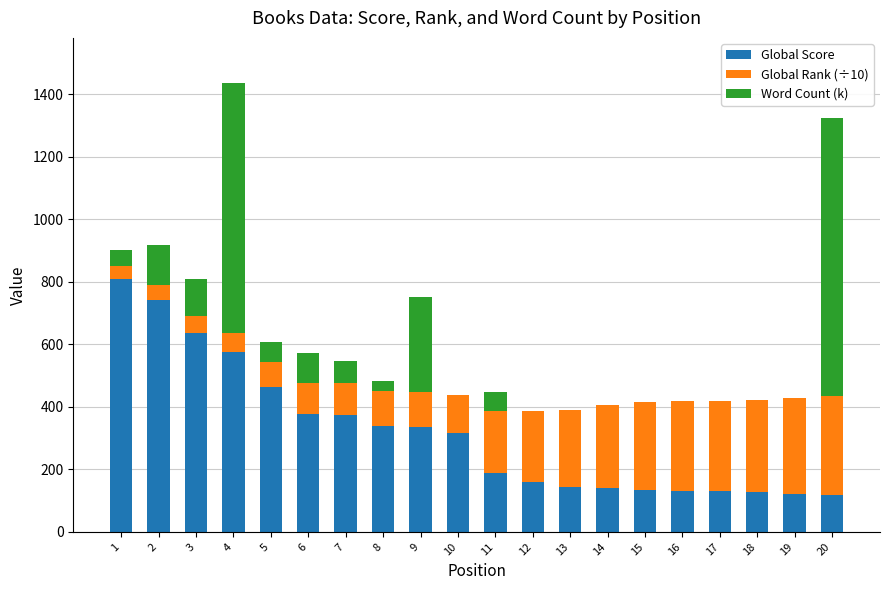

Where is Global Score nearest to the value 463?

5